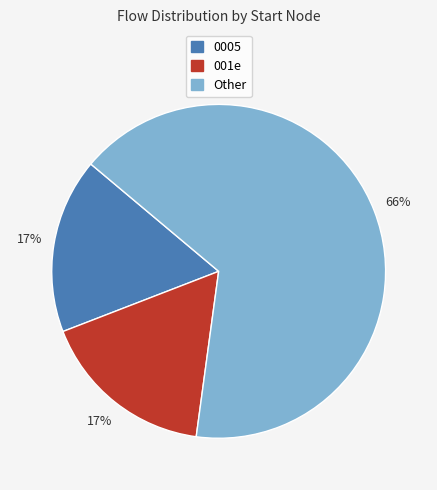

Is the sum of Other and 001e greater than half?

Yes